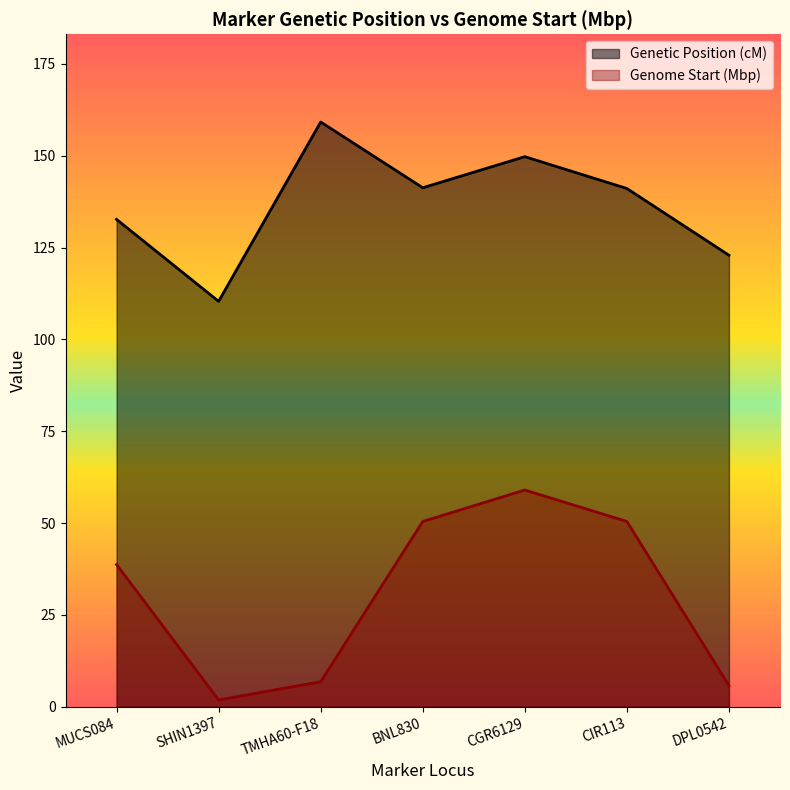

What is the sum of all Genetic Position (cM) values?

957.2